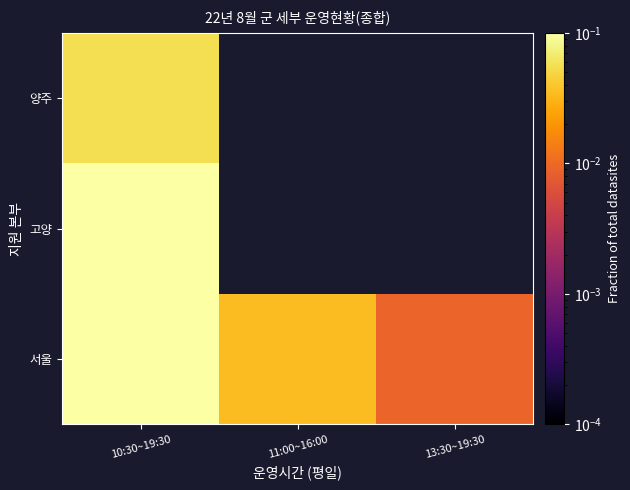

How many positive values does the 고양 series have?

1